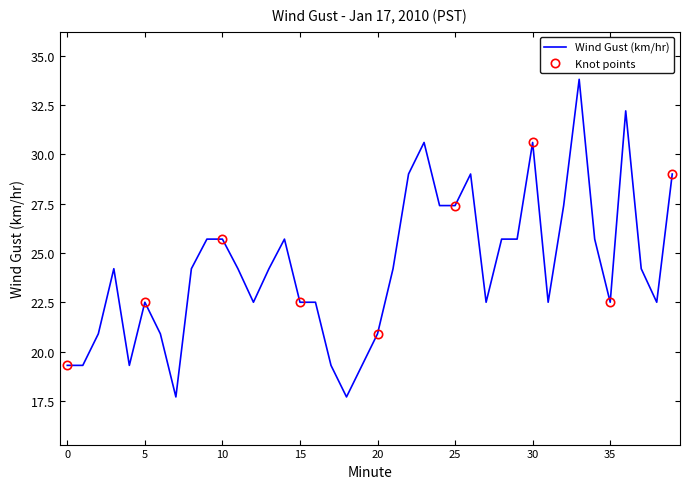

What is the difference between the maximum and second lowest values?

16.1